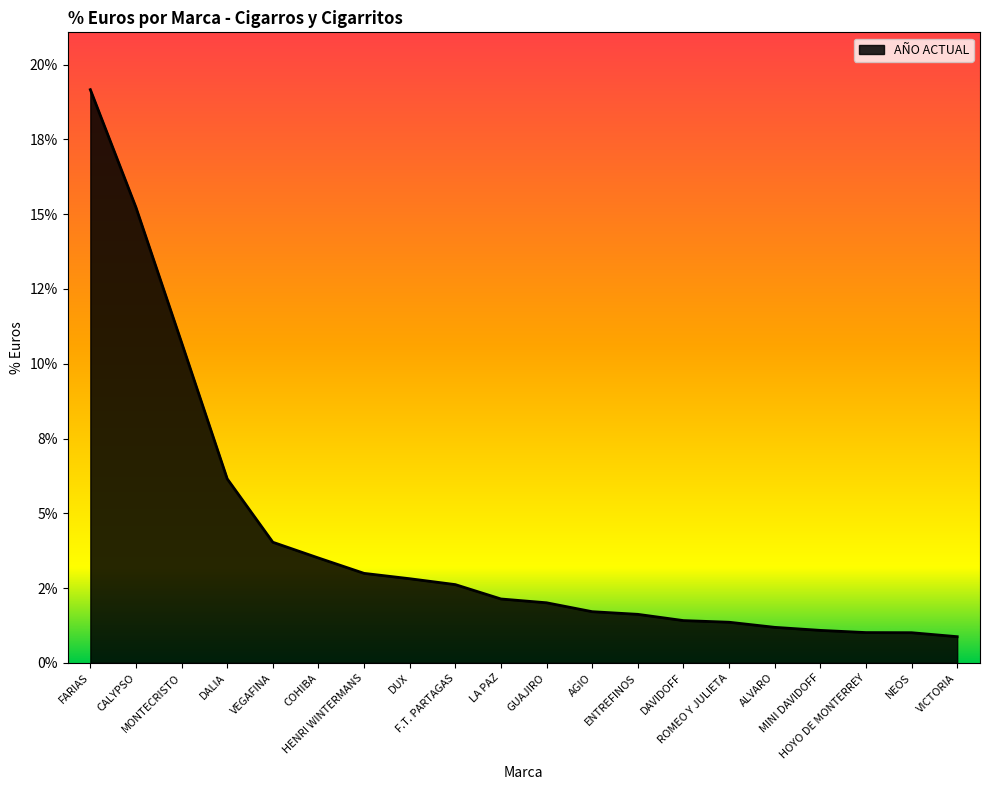

Reading left to right, extract all data points from this chart.

FARIAS=0.2	CALYPSO=0.2	MONTECRISTO=0.1	DALIA=0.1	VEGAFINA=0.0	COHIBA=0.0	HENRI WINTERMANS=0.0	DUX=0.0	F.T. PARTAGAS=0.0	LA PAZ=0.0	GUAJIRO=0.0	AGIO=0.0	ENTREFINOS=0.0	DAVIDOFF=0.0	ROMEO Y JULIETA=0.0	ALVARO=0.0	MINI DAVIDOFF=0.0	HOYO DE MONTERREY=0.0	NEOS=0.0	VICTORIA=0.0